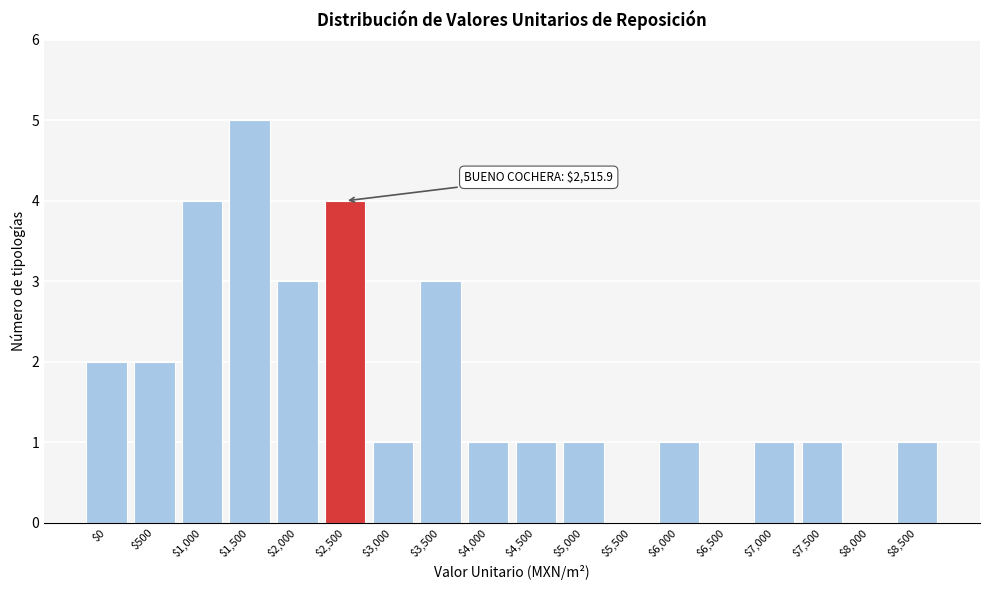

True or false: the data shows 1 at $0.

False